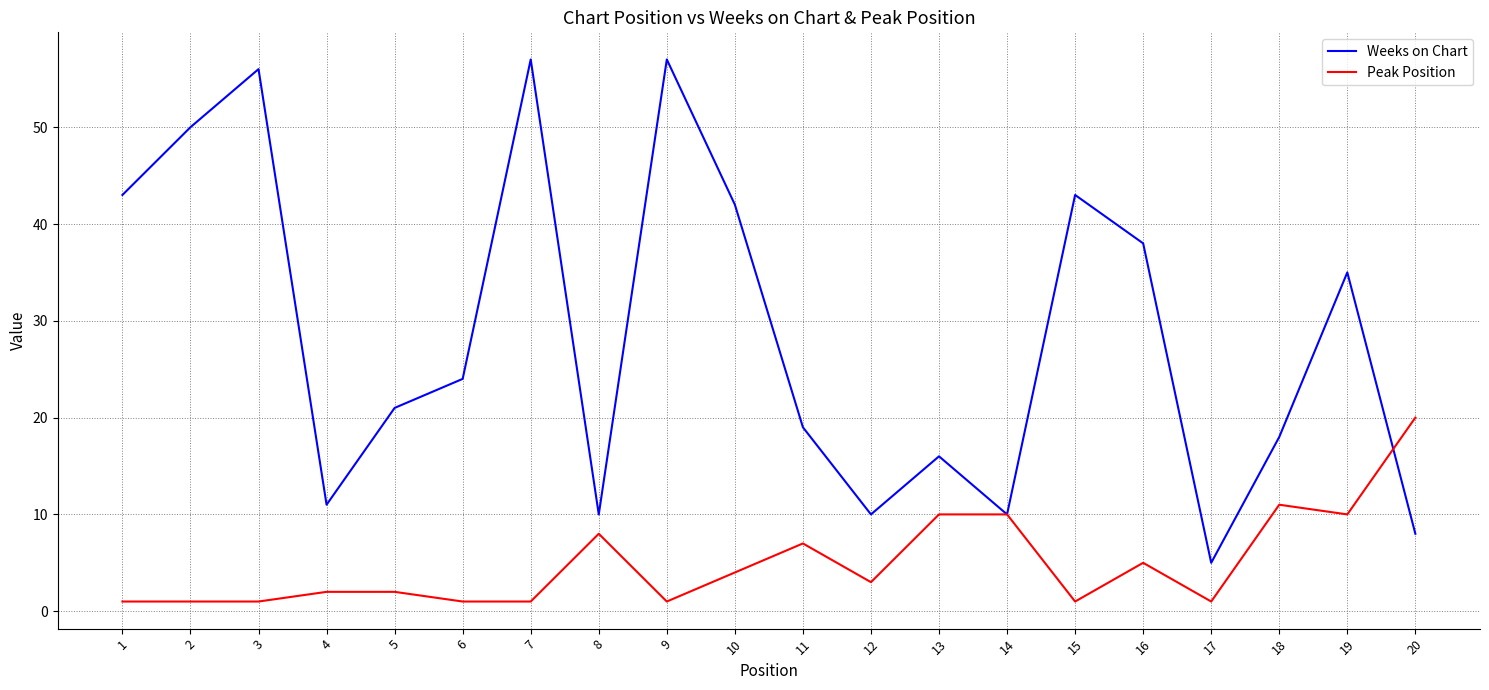

After their last crossing, which series has the higher values: Peak Position or Weeks on Chart?

Peak Position